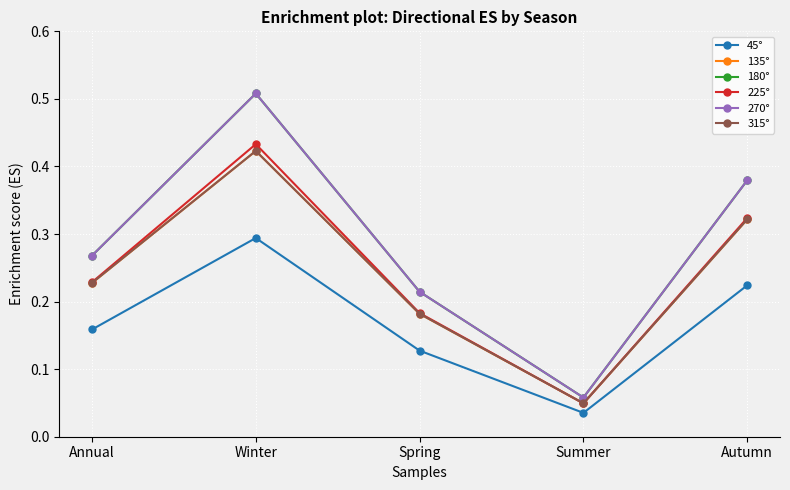

At Summer, list the series in order from largest to smallest.

180°, 270°, 135°, 225°, 315°, 45°